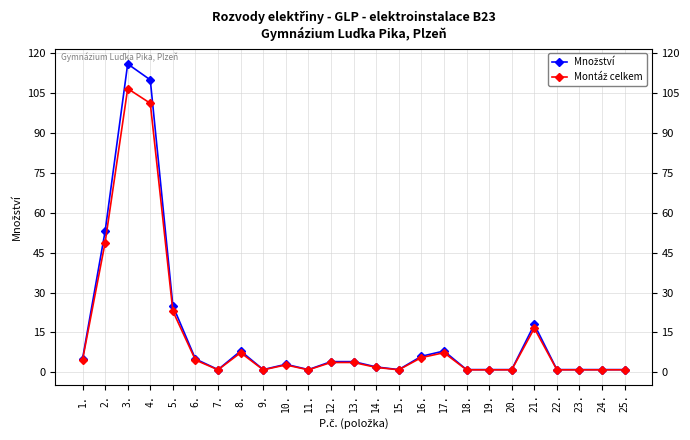

At which category does the chart reach its peak across all series?

3.